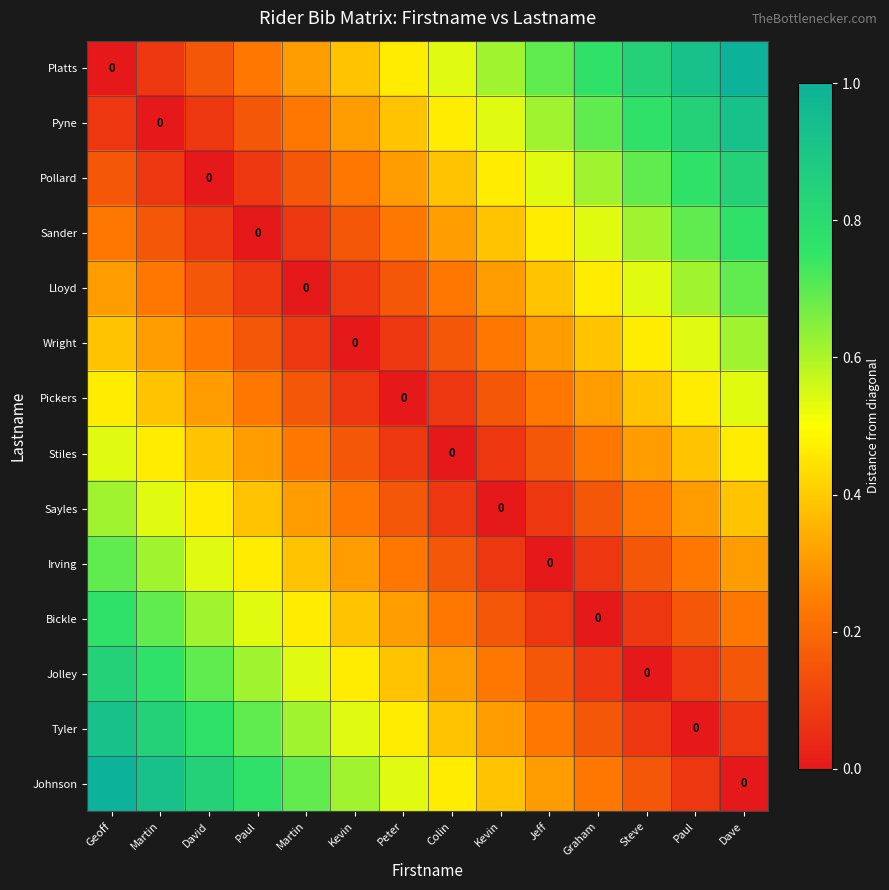

Rank the series by their maximum value, from highest to lowest.

Platts, Johnson, Pyne, Tyler, Pollard, Jolley, Sander, Bickle, Lloyd, Irving, Wright, Sayles, Pickers, Stiles